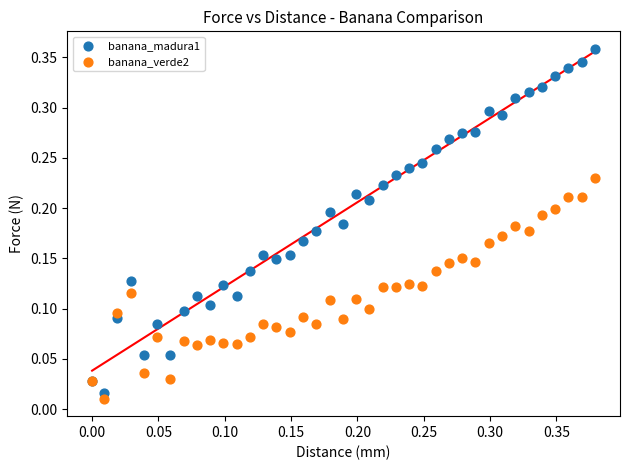

Which series reaches the maximum Y coordinate?

banana_madura1